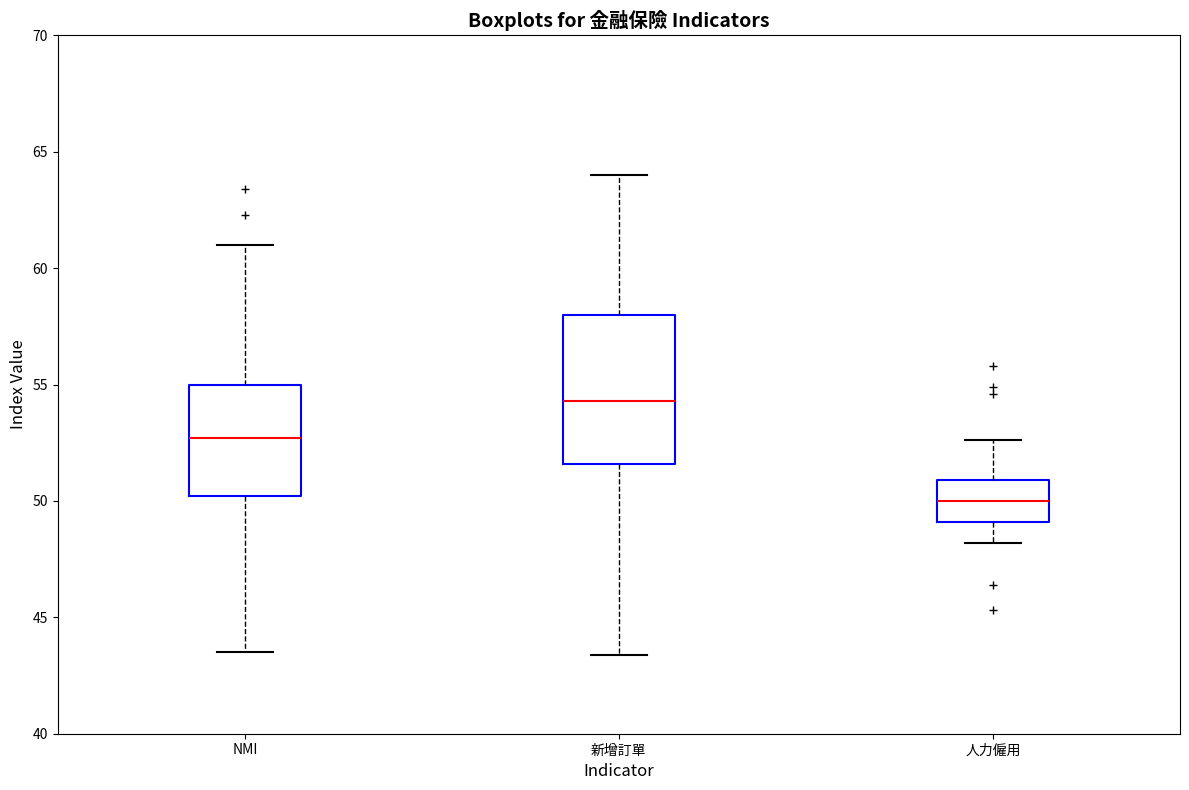

Which box has the lowest median line?

人力僱用